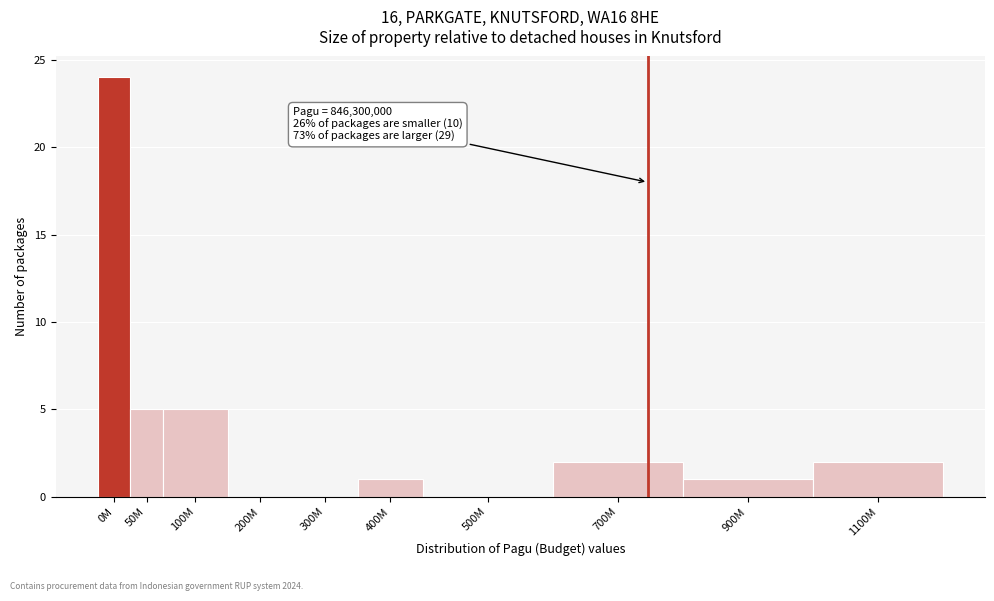

Reading left to right, transcribe all the data shown in this chart.

0M=24	50M=5	100M=5	200M=0	300M=0	400M=1	500M=0	700M=2	900M=1	1100M=2